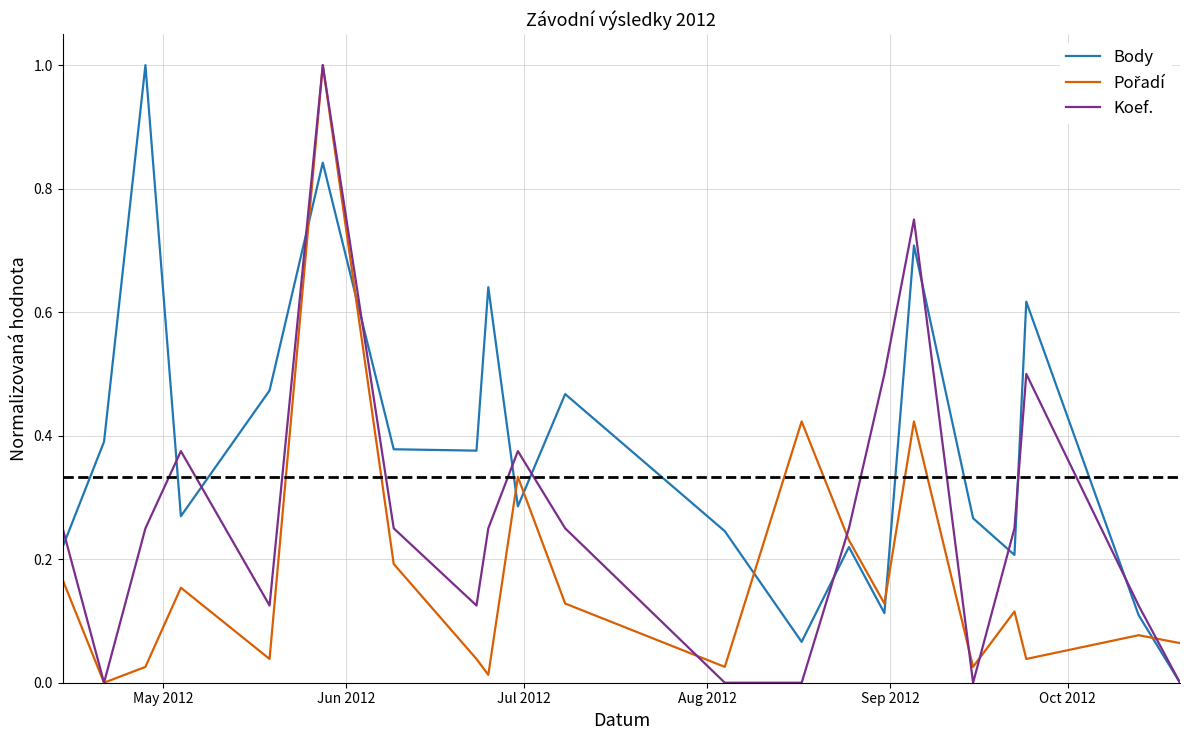

Which series has the largest total across all categories?

Body